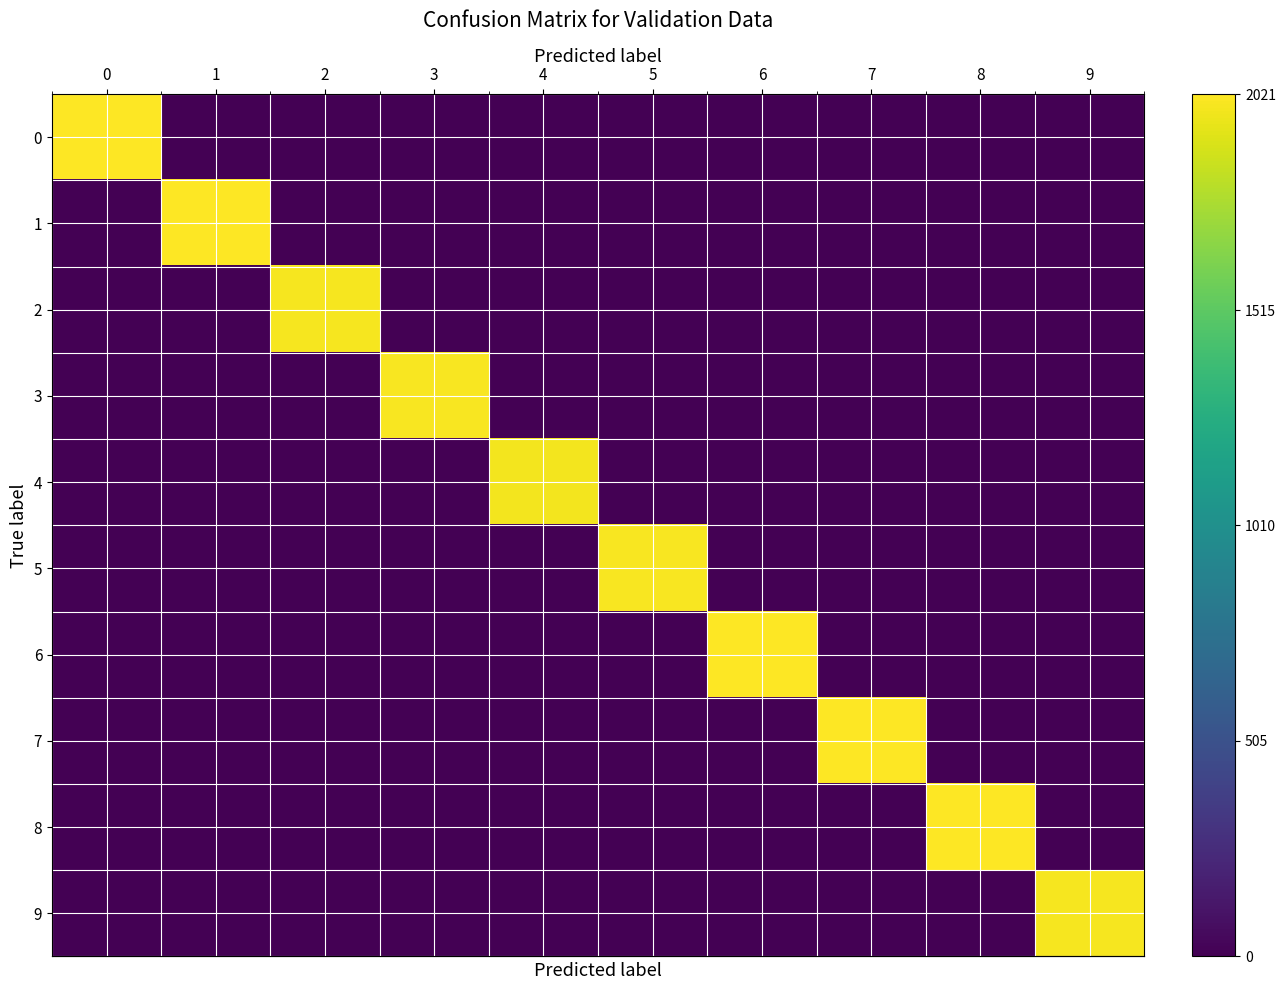

Between 4 and 2, which is larger?

4